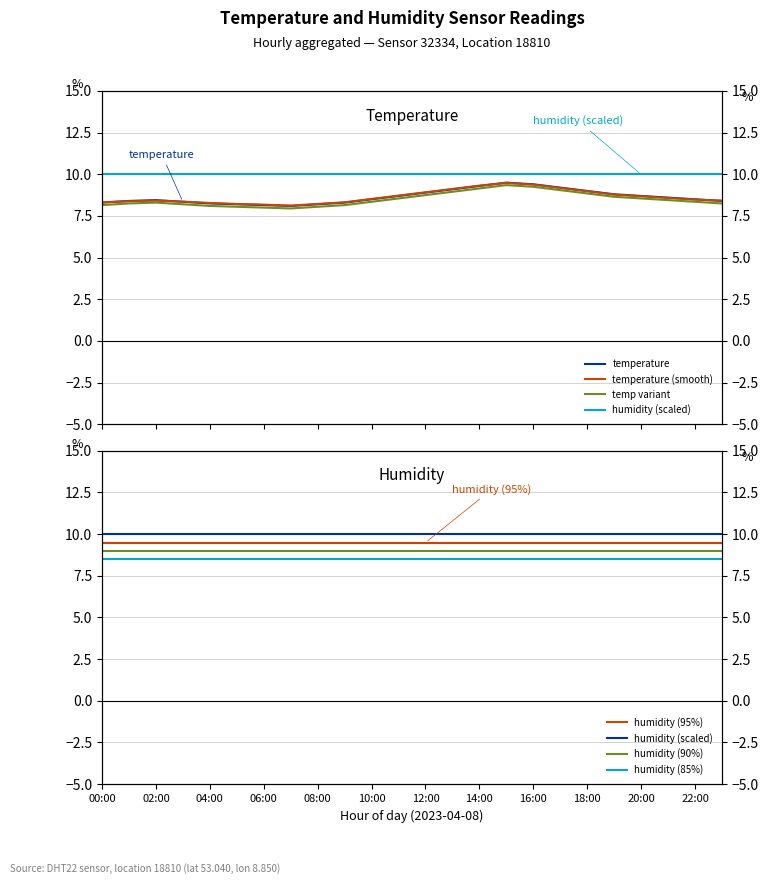

What is the label of the 8th point from the right?

16:00